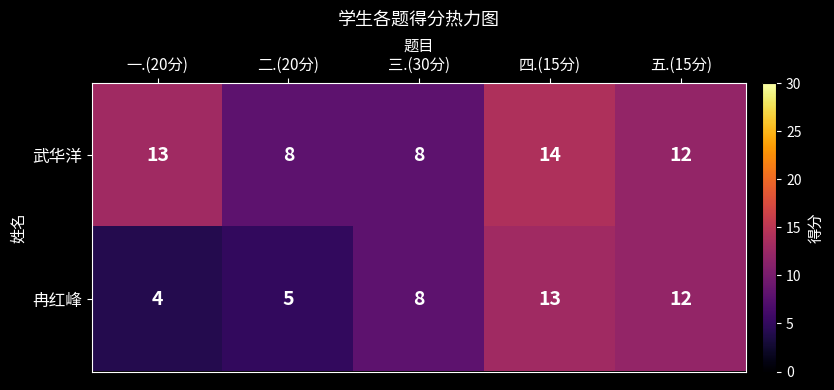

What is the approximate value of 武华洋 at 二.(20分)?

8